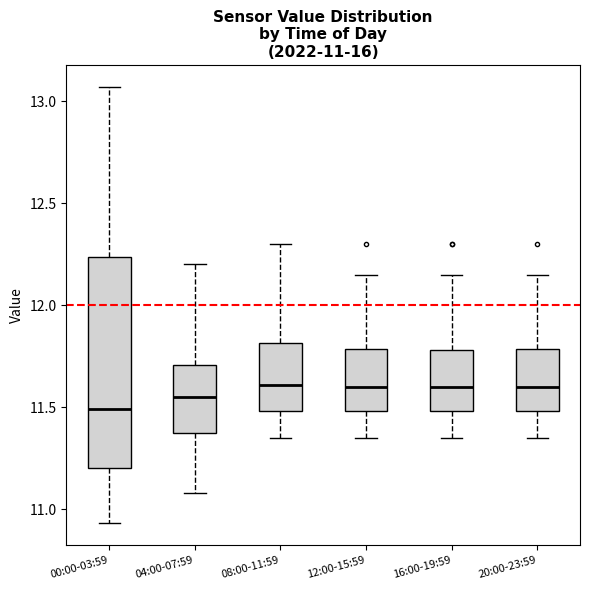

Comparing the boxes themselves (not the whiskers), which one is the tallest?

00:00-03:59